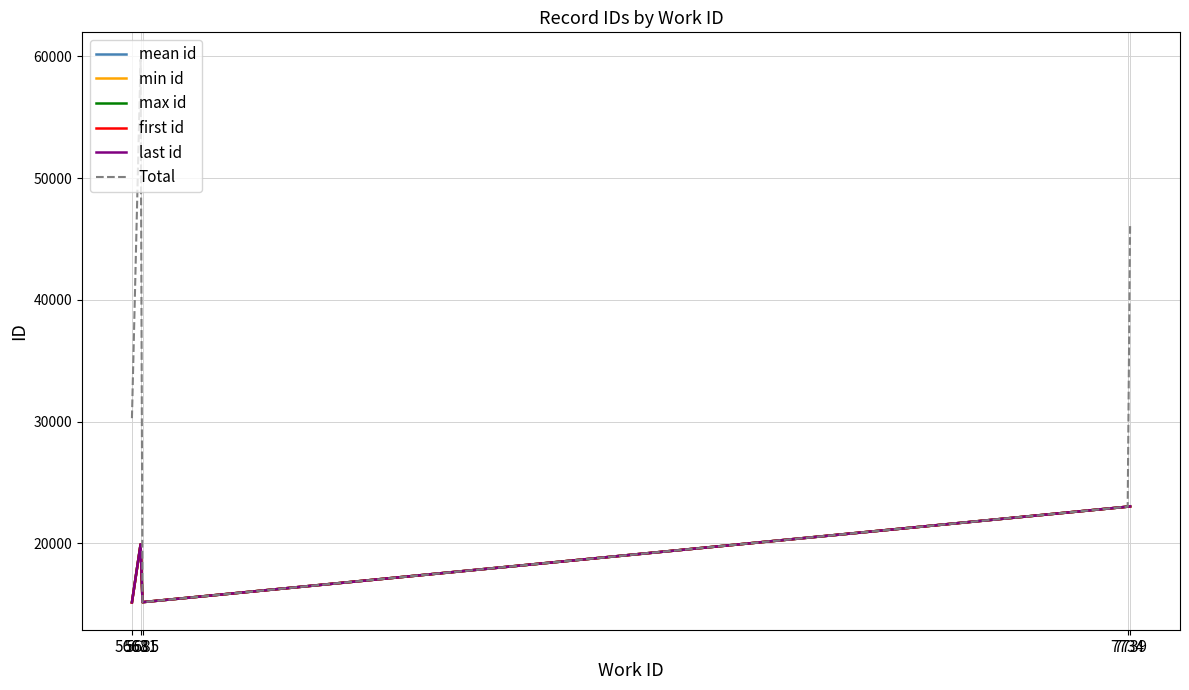

Does the chart display data point markers on the line(s)?

No